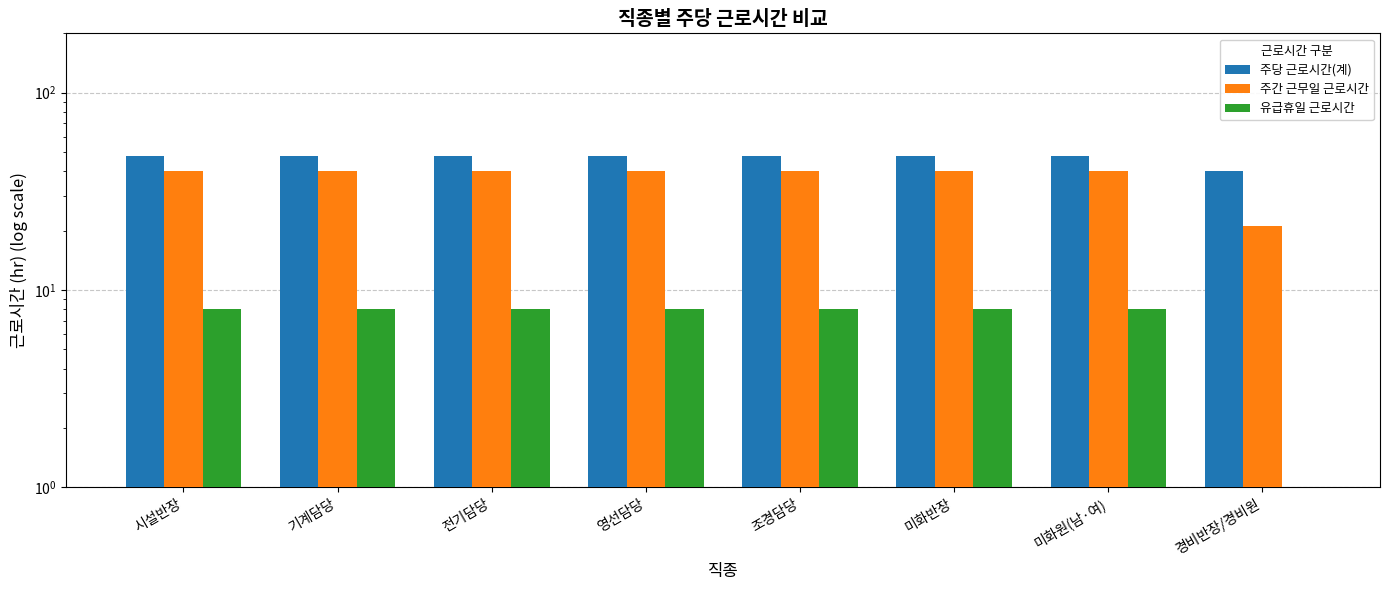

Rank the series by their maximum value, from lowest to highest.

유급휴일 근로시간, 주간 근무일 근로시간, 주당 근로시간(계)